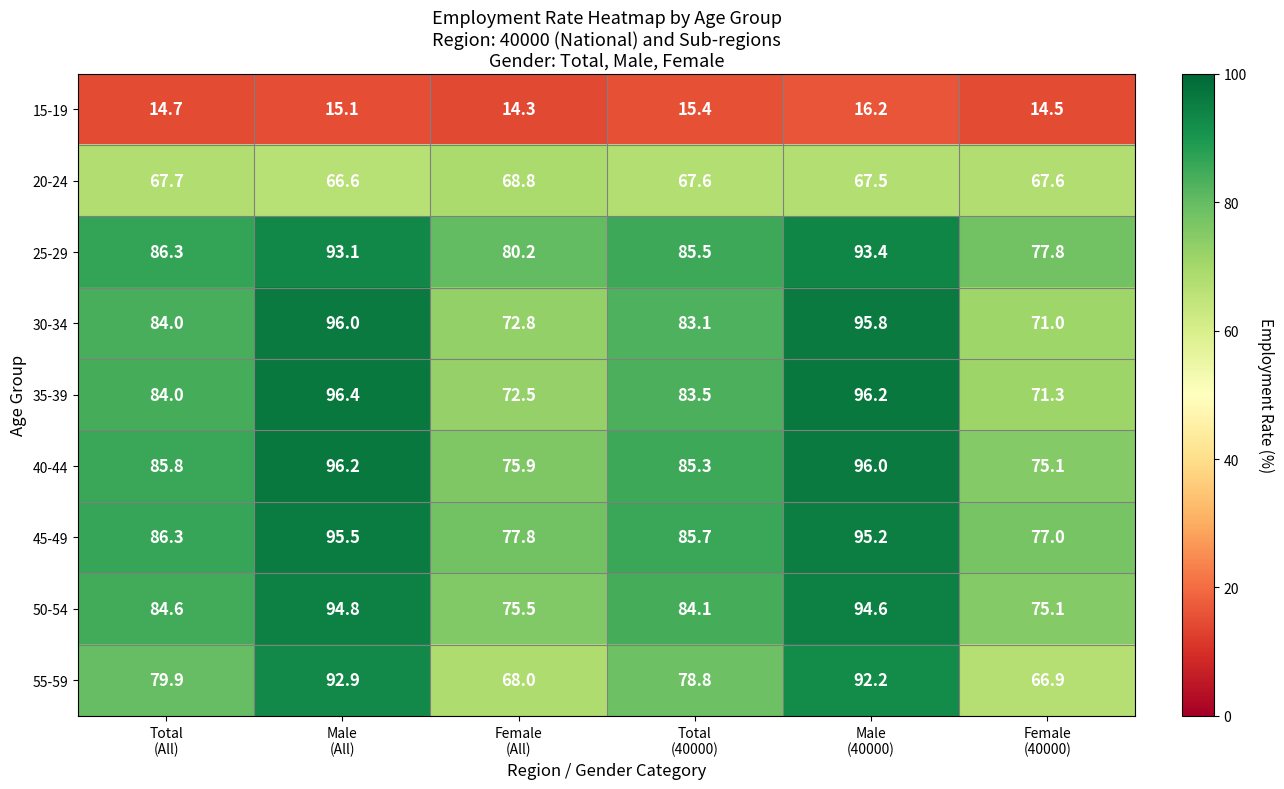

What is the difference between the maximum and minimum values in the 20-24 series?

2.2